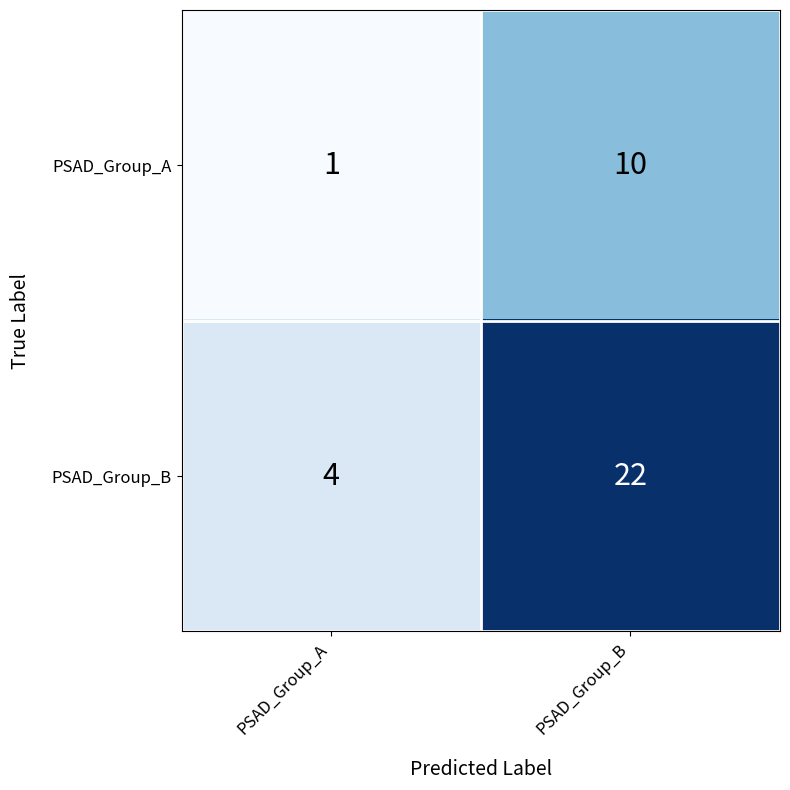

How many data points in PSAD_Group_B are less than 22?

1